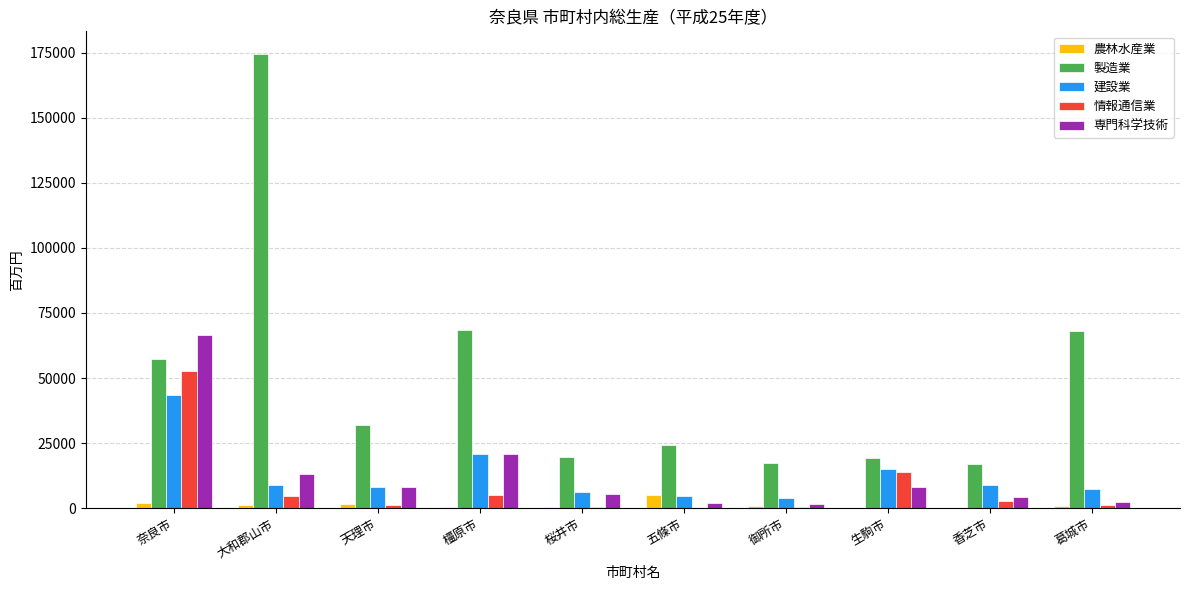

Is the value of 情報通信業 at 橿原市 greater than the value of 製造業 at 天理市?

No